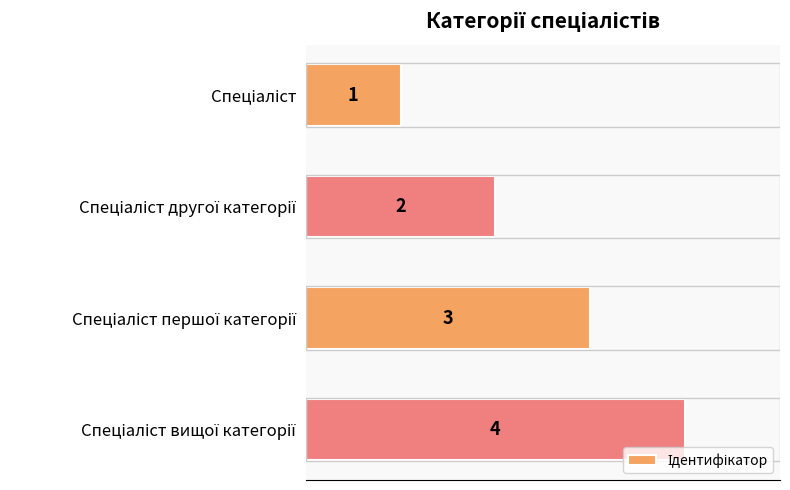

Count the values in the range 2 to 4.

3